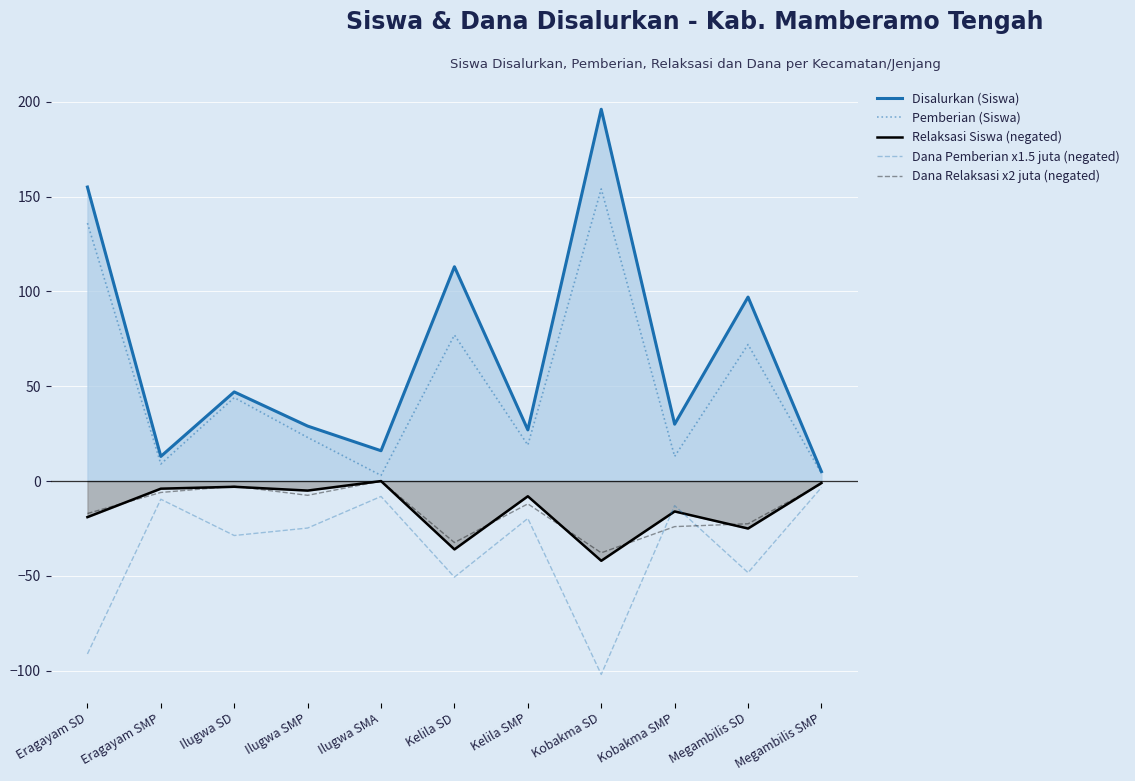

How many values in the Pemberian (Siswa) series are below 23?

5